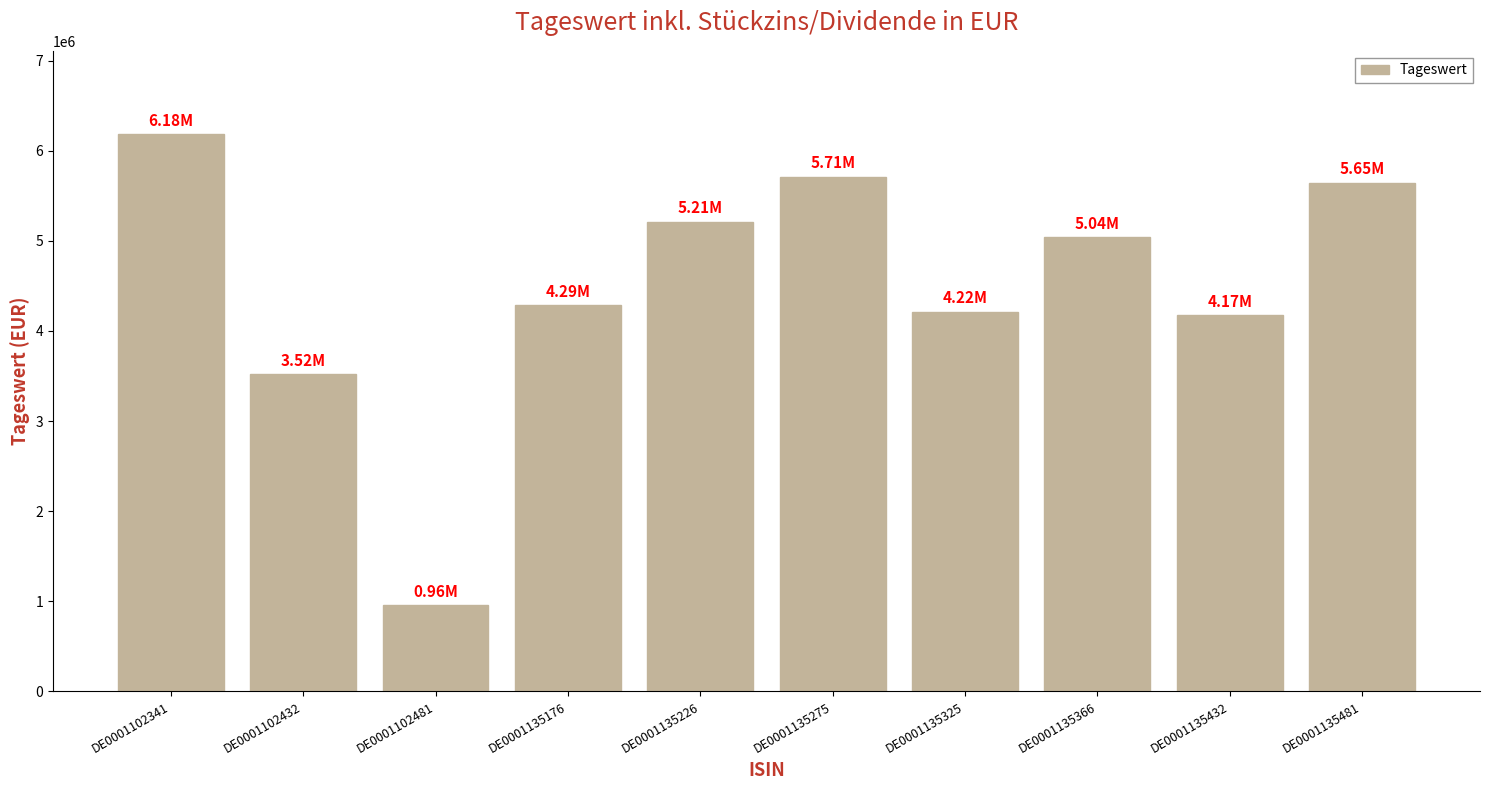

Which label corresponds to the largest value in the chart?

DE0001102341